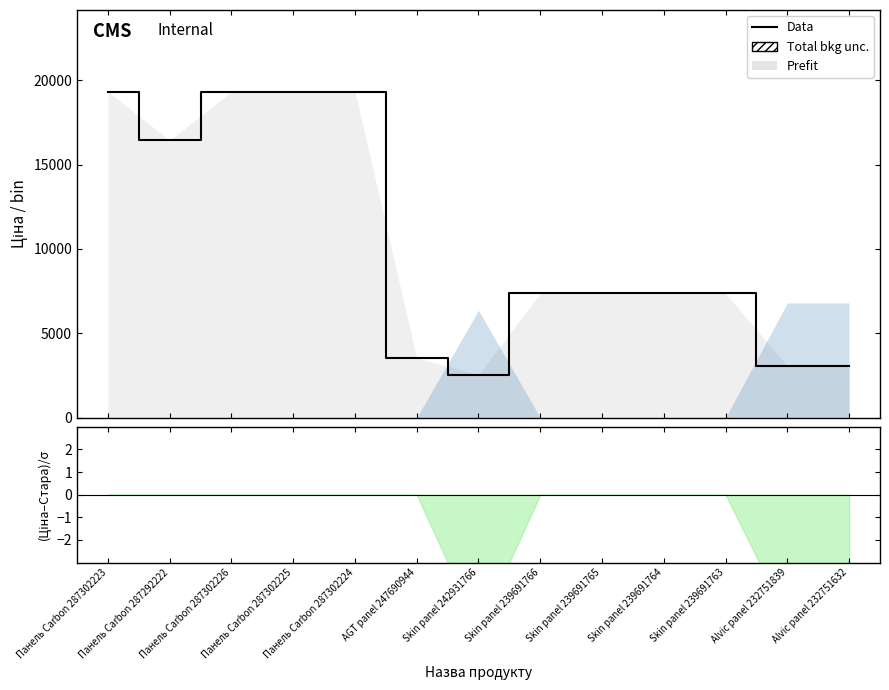

How many categories are shown in the chart?

13